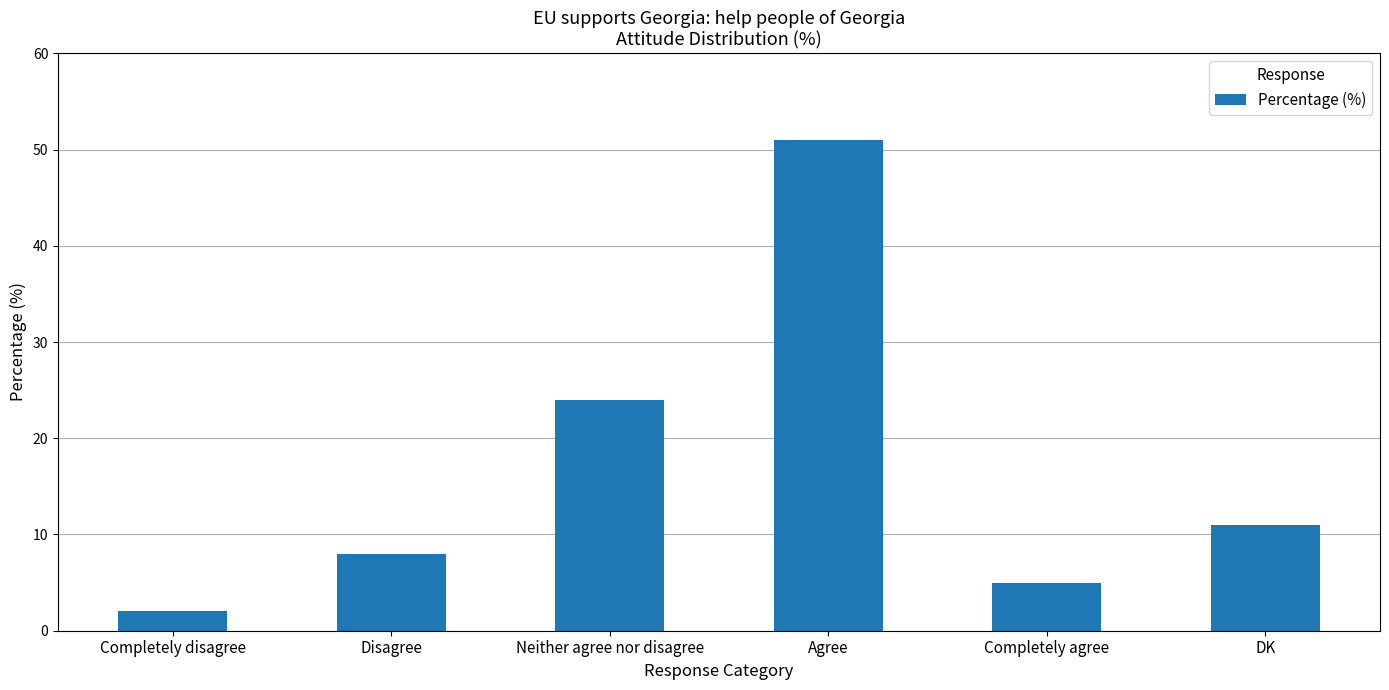

What position from the right is Agree?

3